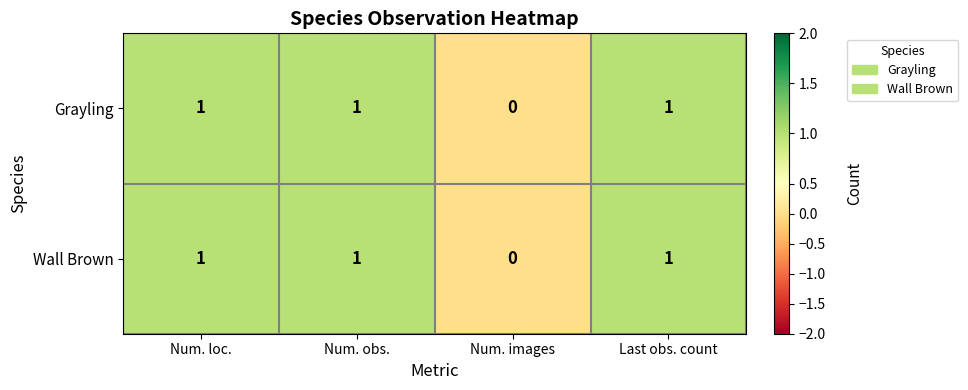

Where is Grayling nearest to the value 0?

Num. images